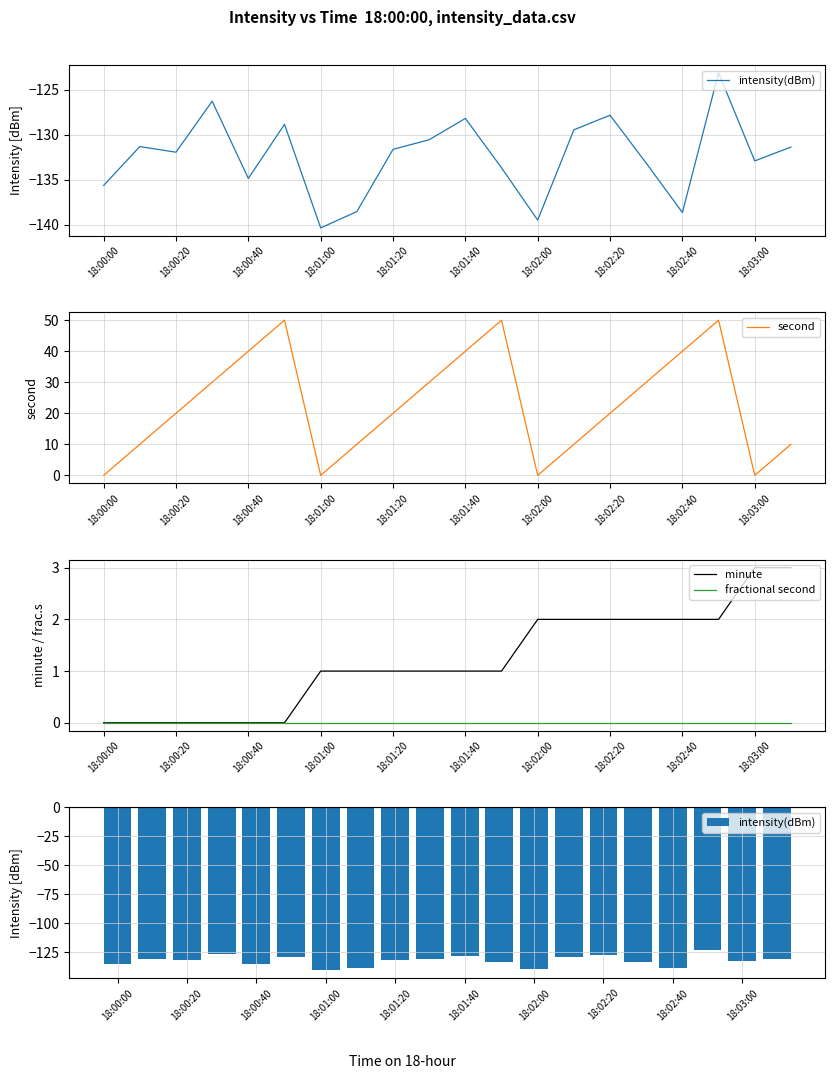

What is the maximum value for second?

50